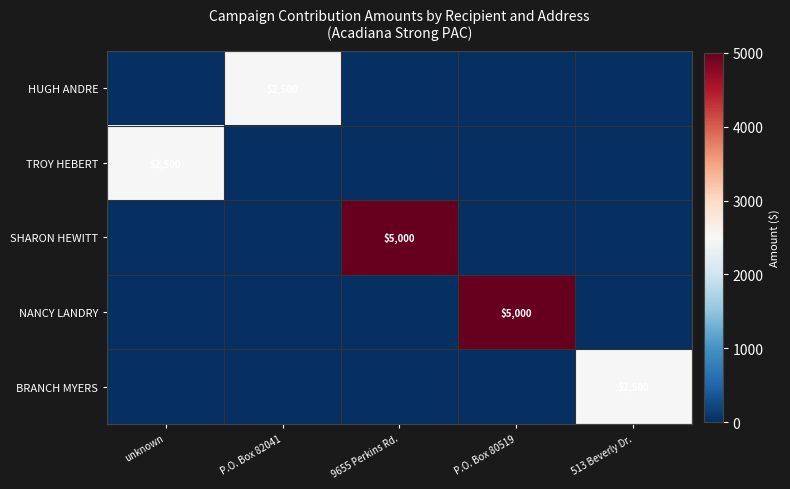

The NANCY LANDRY series shows 5000 at P.O. Box 80519. True or false?

True